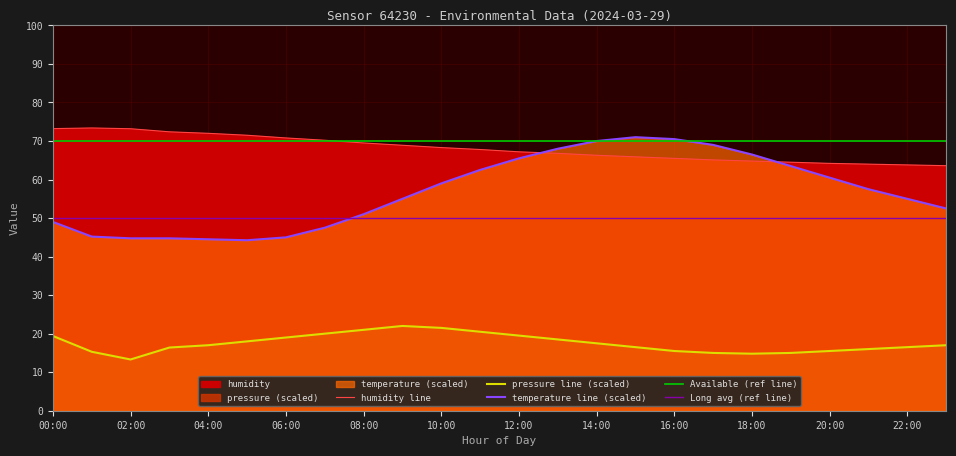

How many interior local peaks does the temperature series have?

1